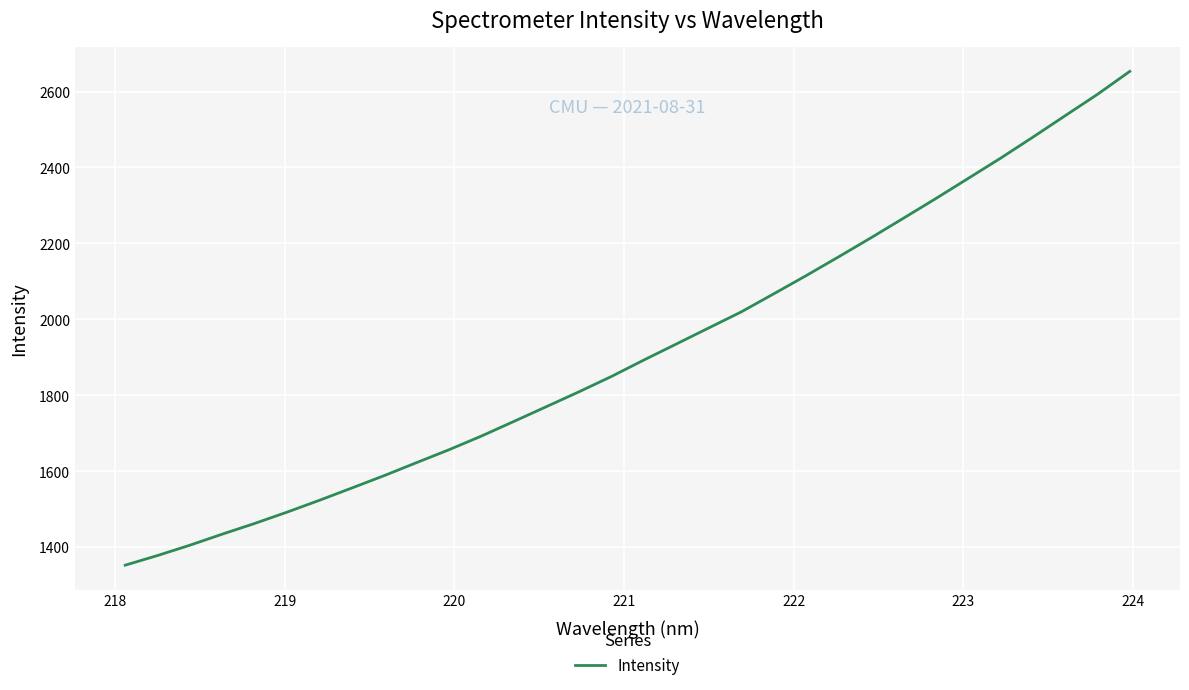

Is this an area chart (filled region under the line)?

No